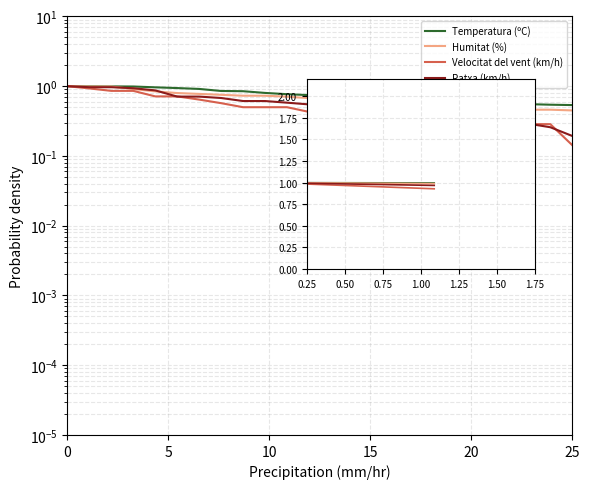

True or false: Temperatura (ºC) has a value of 1.0 at 5.

True